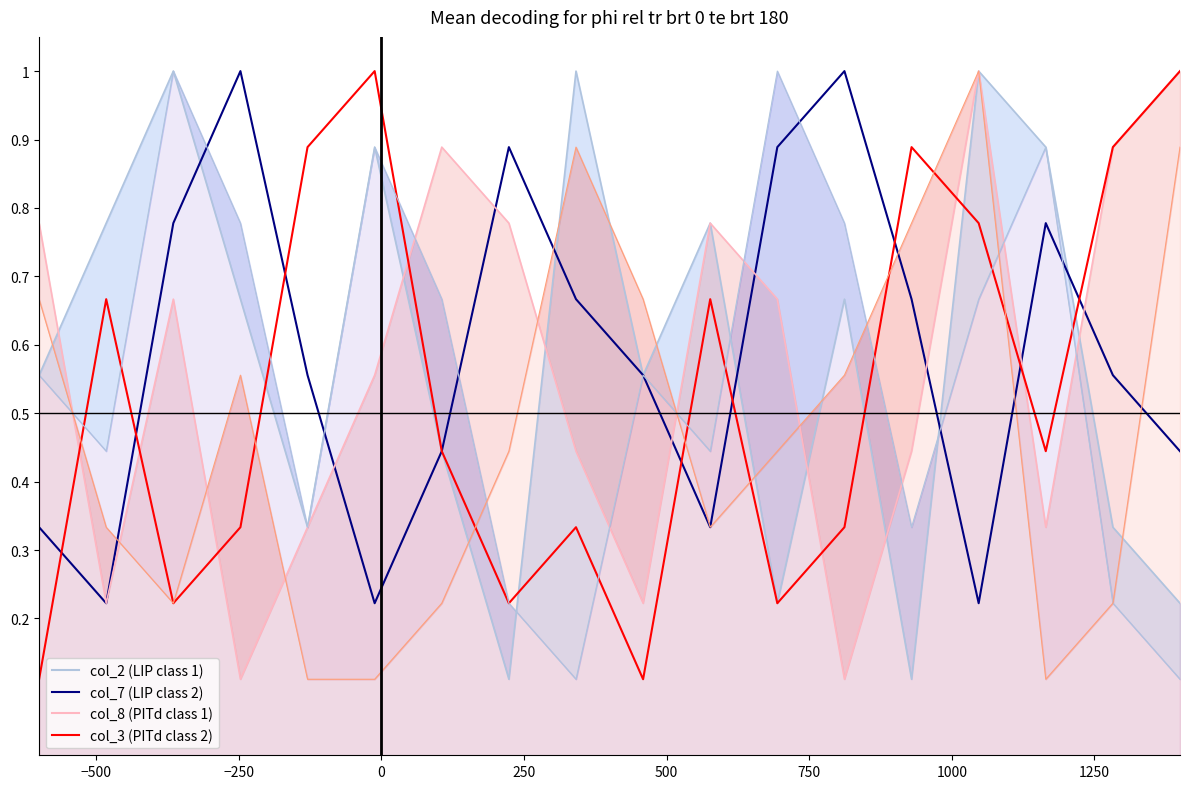

How many lines are shown in the chart?

6